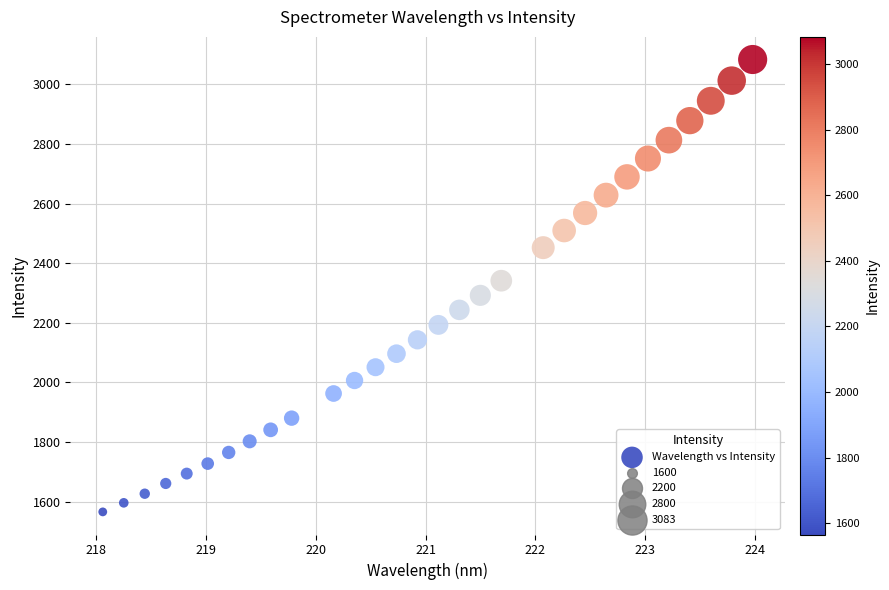

What is the range of Y values (max minus min)?

1518.0